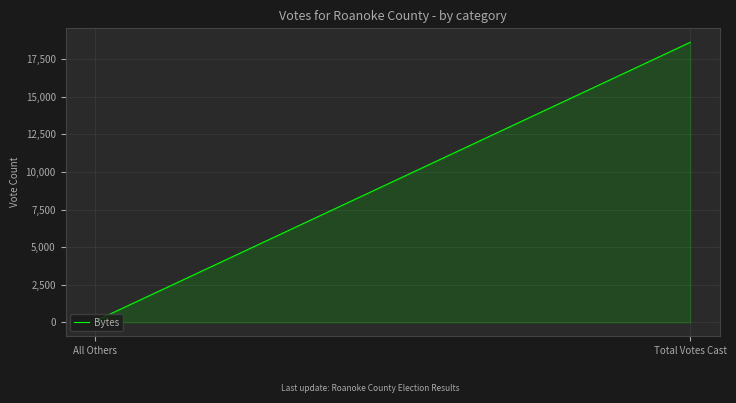

What position from the left is Total Votes Cast?

2